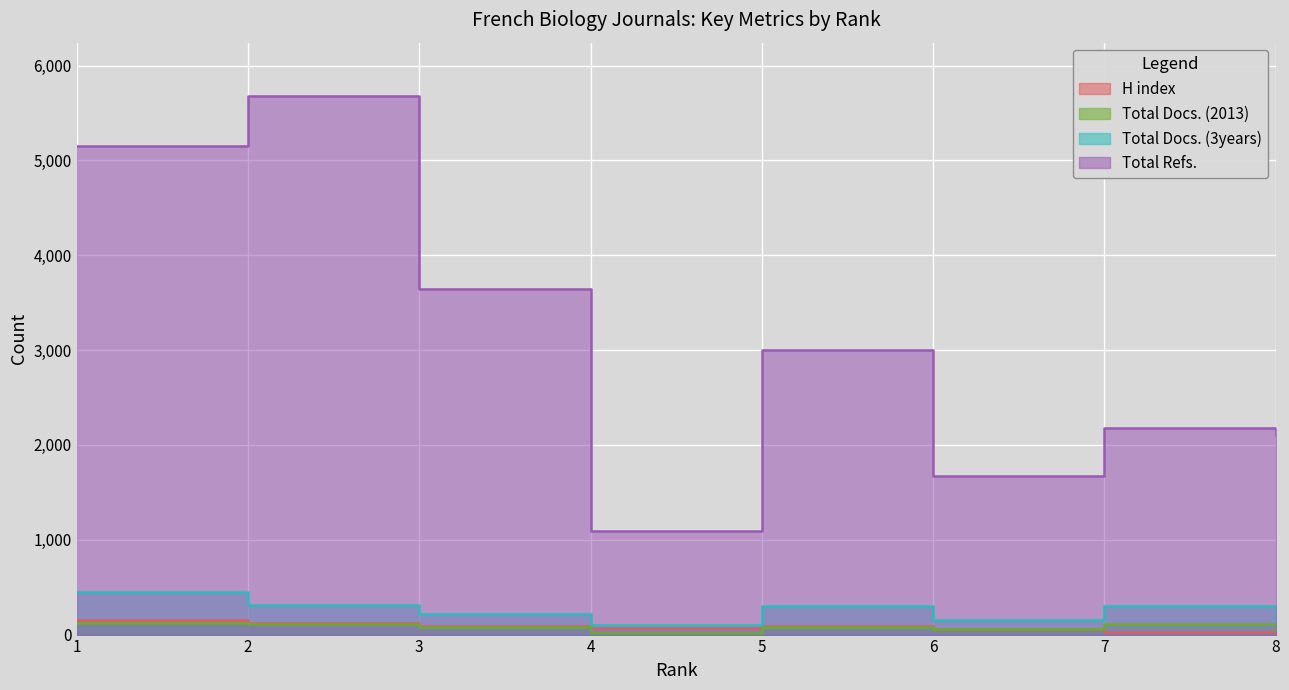

Reading left to right, transcribe all the data shown in this chart.

H index: 156	119	91	70	95	55	31	13
Total Docs. (2013): 117	115	78	20	76	55	114	42
Total Docs. (3years): 453	312	213	100	302	156	304	132
Total Refs.: 5155	5674	3641	1087	3000	1670	2175	2100